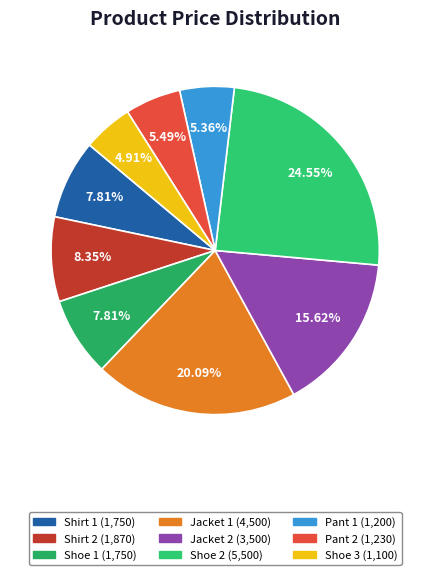

To the nearest percent, what is the combined percentage of Shoe 1 and Jacket 2?

23%